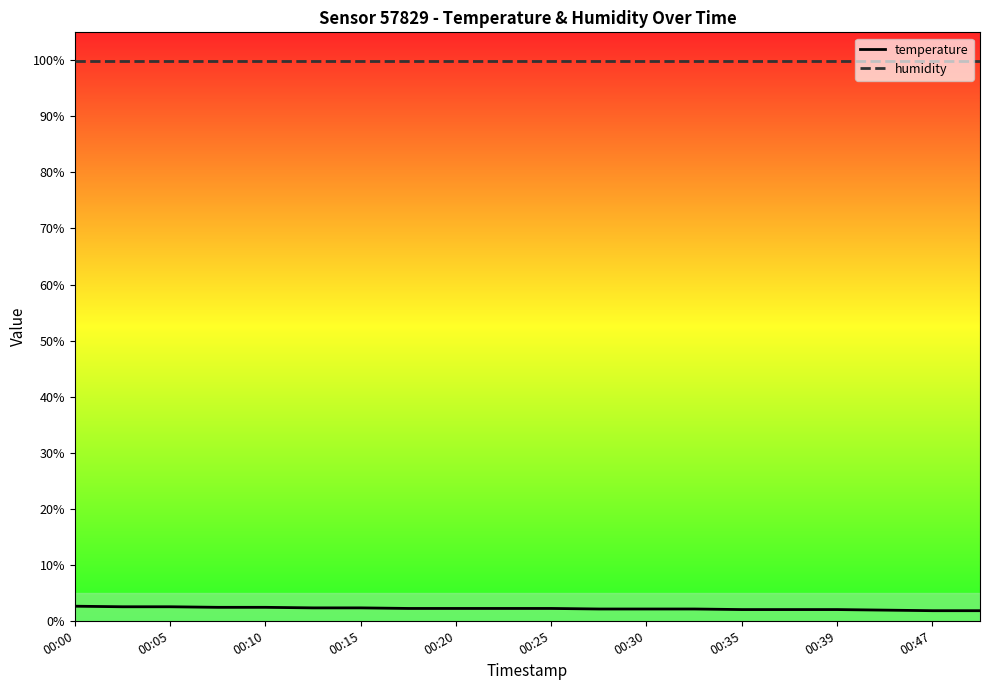

The temperature series shows 2.5 at 00:05. True or false?

True